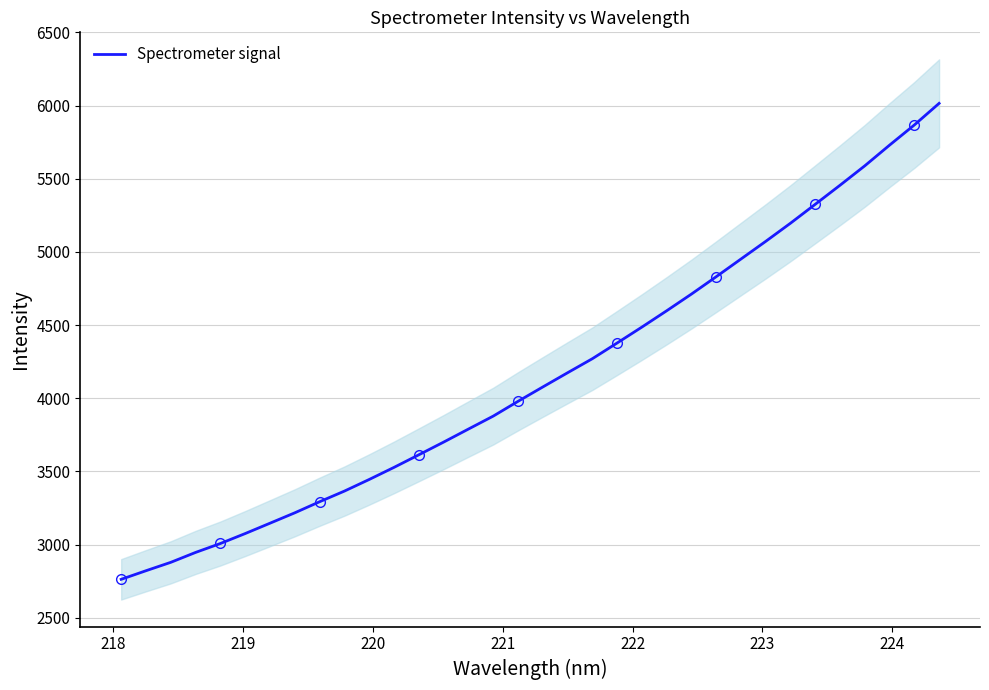

Is this an area chart (filled region under the line)?

No